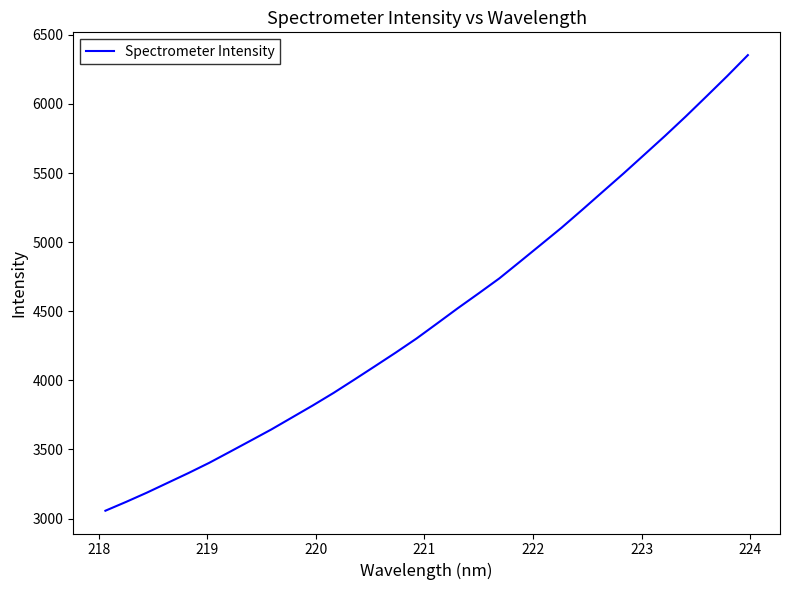

How many values exceed 4412?

16